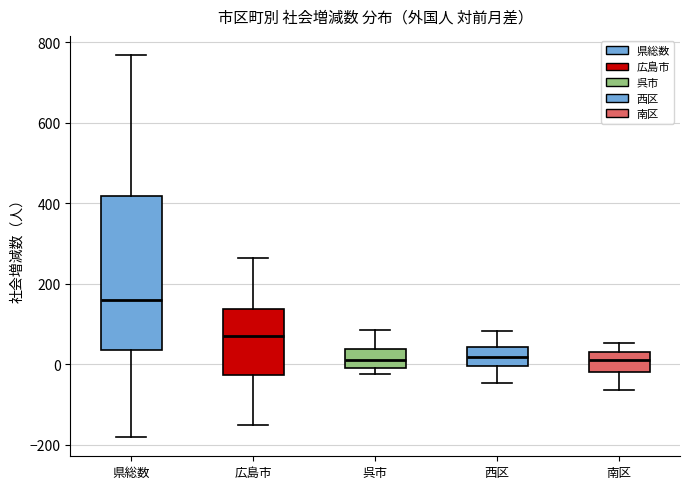

Comparing the boxes themselves (not the whiskers), which one is the tallest?

県総数